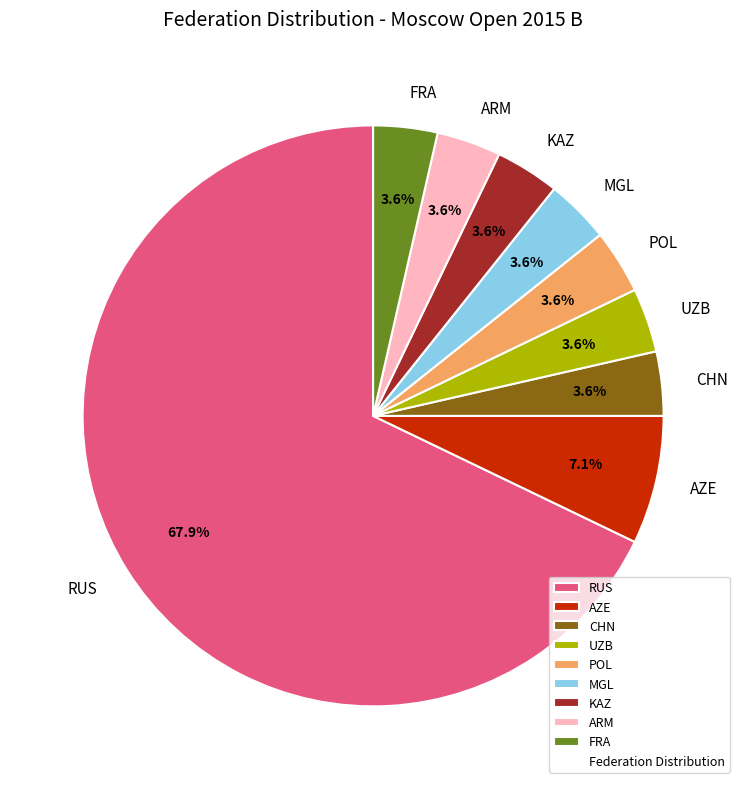

To the nearest percent, what is the difference between the RUS and UZB slice percentages?

64%